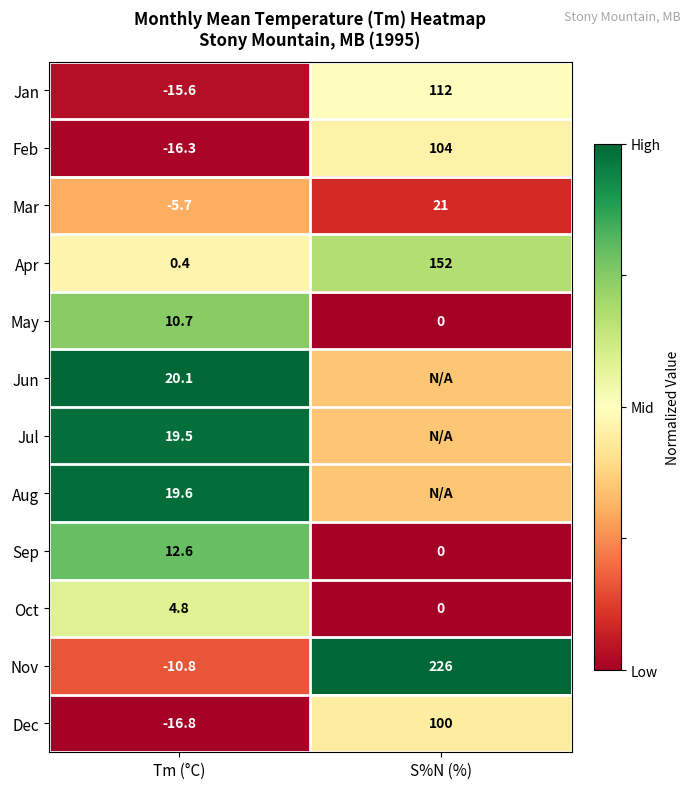

Which category has the lowest value in the Jan series?

Tm (°C)